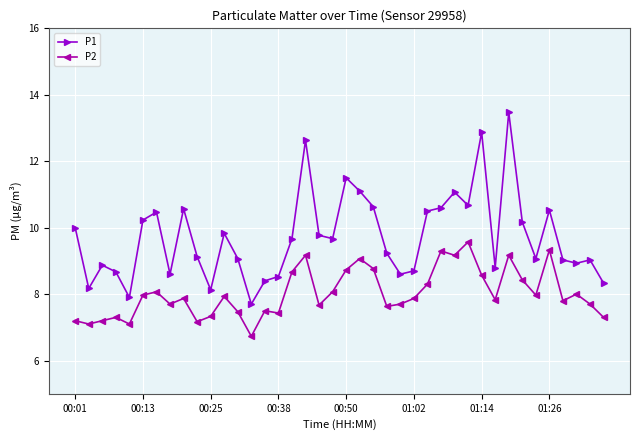

Which series has the largest total across all categories?

P1